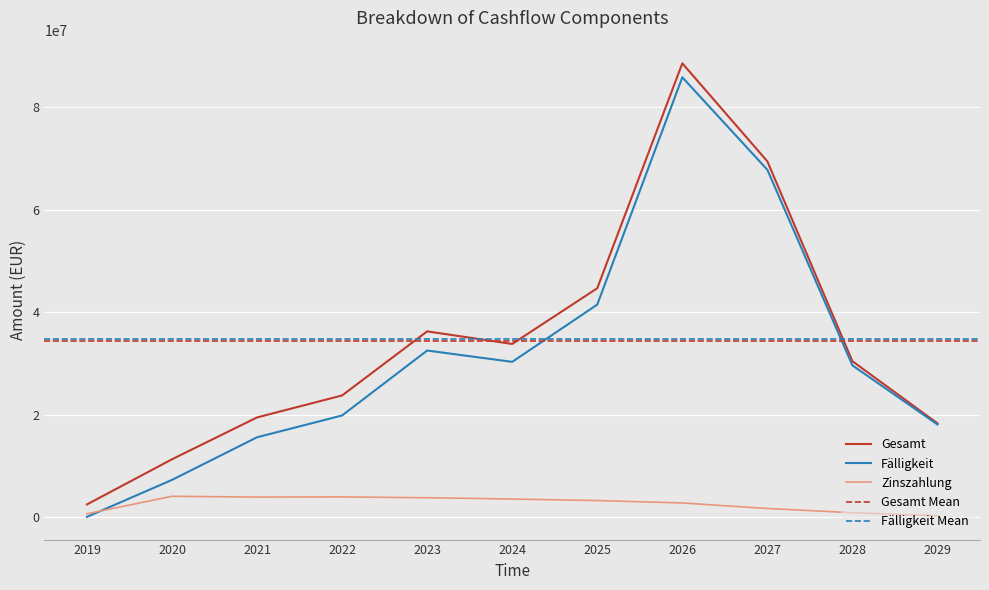

True or false: Gesamt and Fälligkeit intersect in this chart.

False